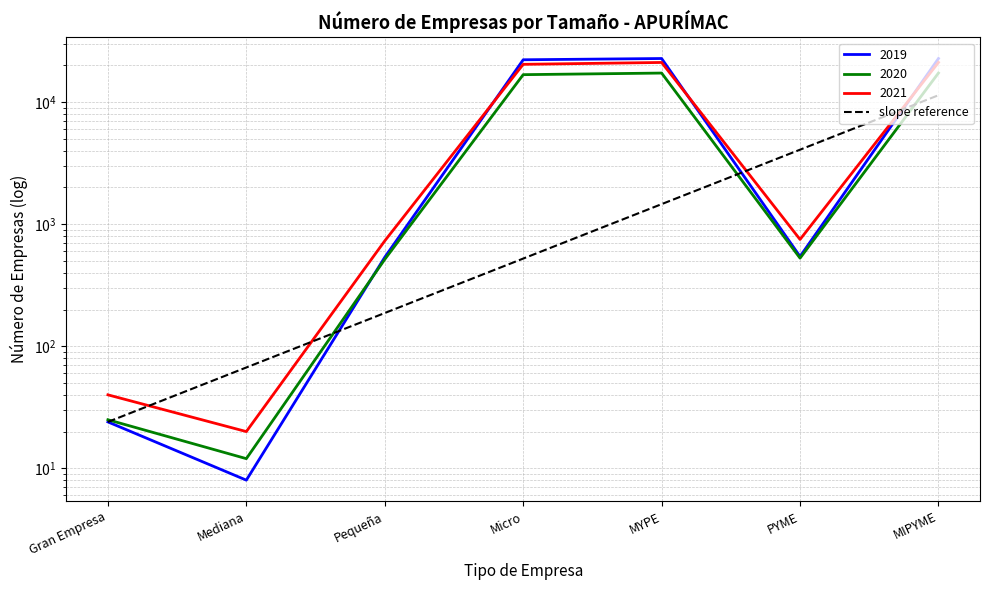

What is the ratio of the value at PYME to the value at Pequeña?

21.8